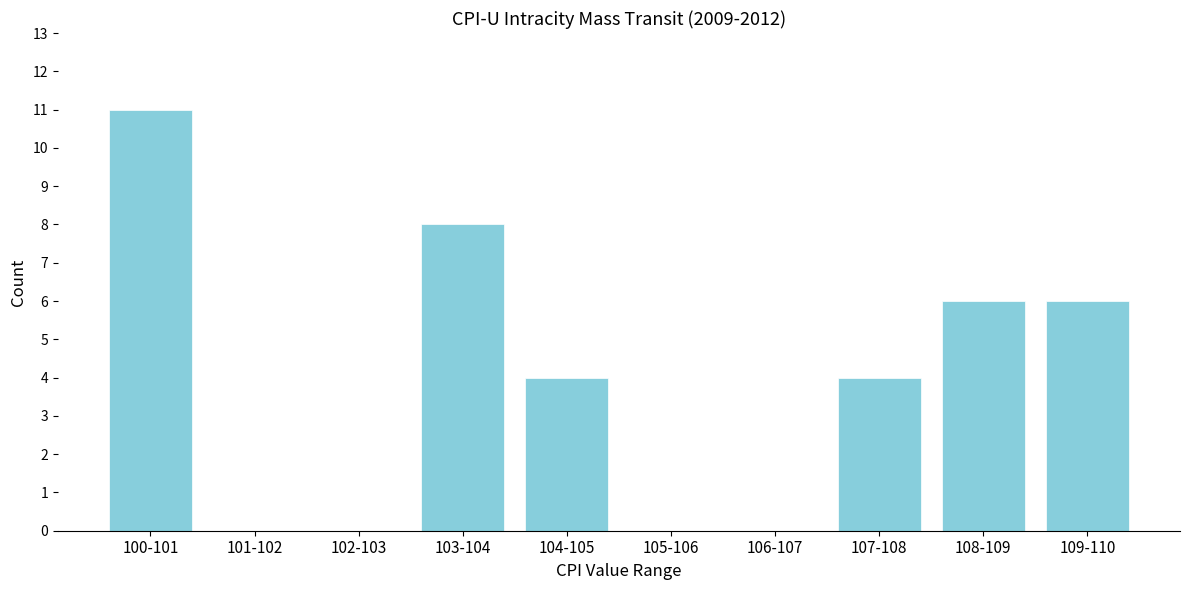

Reading left to right, what are all the values shown in this chart?

100-101=11	101-102=0	102-103=0	103-104=8	104-105=4	105-106=0	106-107=0	107-108=4	108-109=6	109-110=6